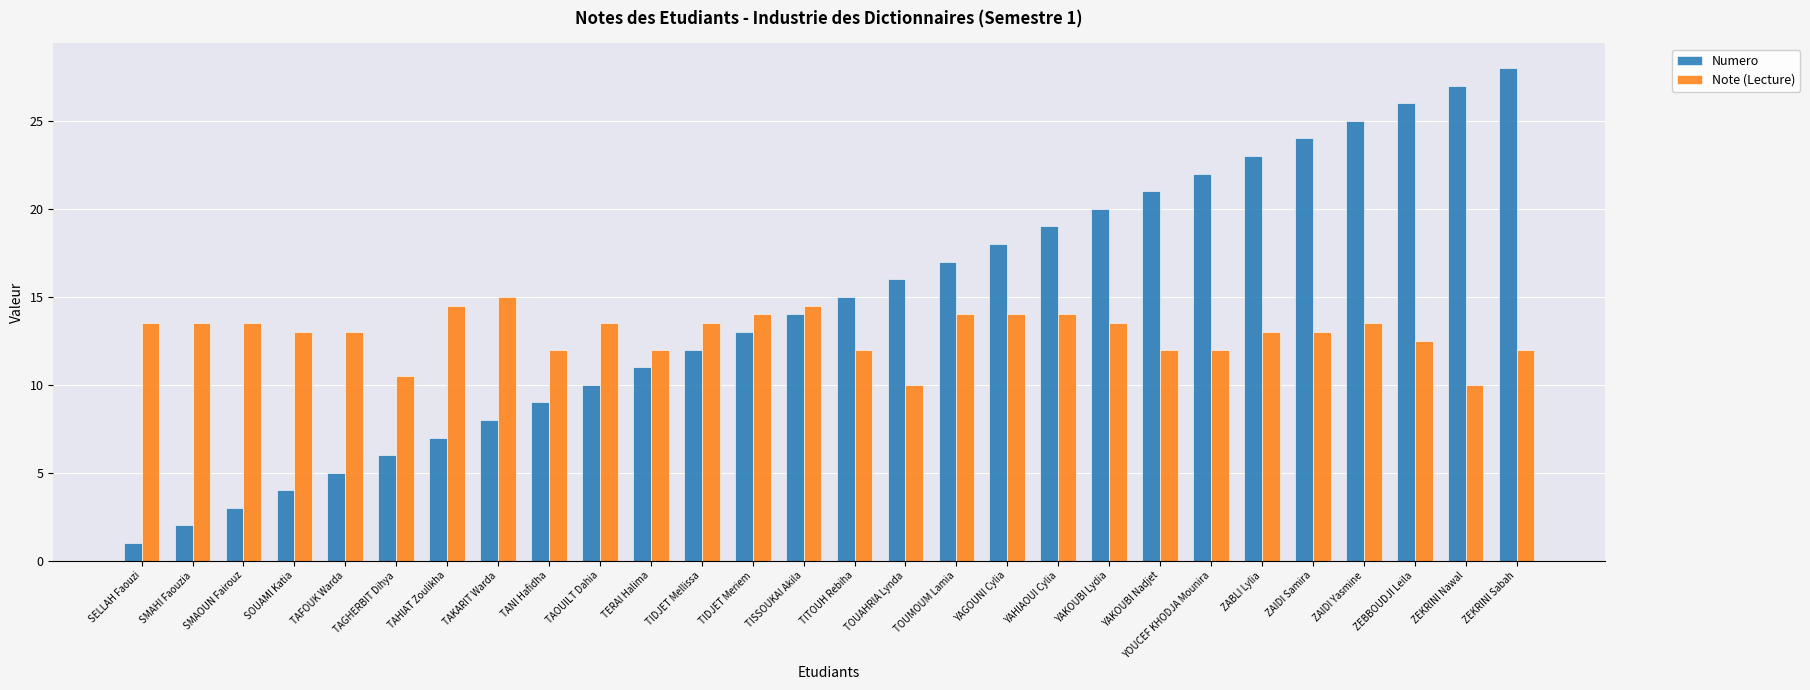

Reading left to right, list all the values displayed in this chart.

Numero: 1.0	2.0	3.0	4.0	5.0	6.0	7.0	8.0	9.0	10.0	11.0	12.0	13.0	14.0	15.0	16.0	17.0	18.0	19.0	20.0	21.0	22.0	23.0	24.0	25.0	26.0	27.0	28.0
Note (Lecture): 13.5	13.5	13.5	13.0	13.0	10.5	14.5	15.0	12.0	13.5	12.0	13.5	14.0	14.5	12.0	10.0	14.0	14.0	14.0	13.5	12.0	12.0	13.0	13.0	13.5	12.5	10.0	12.0